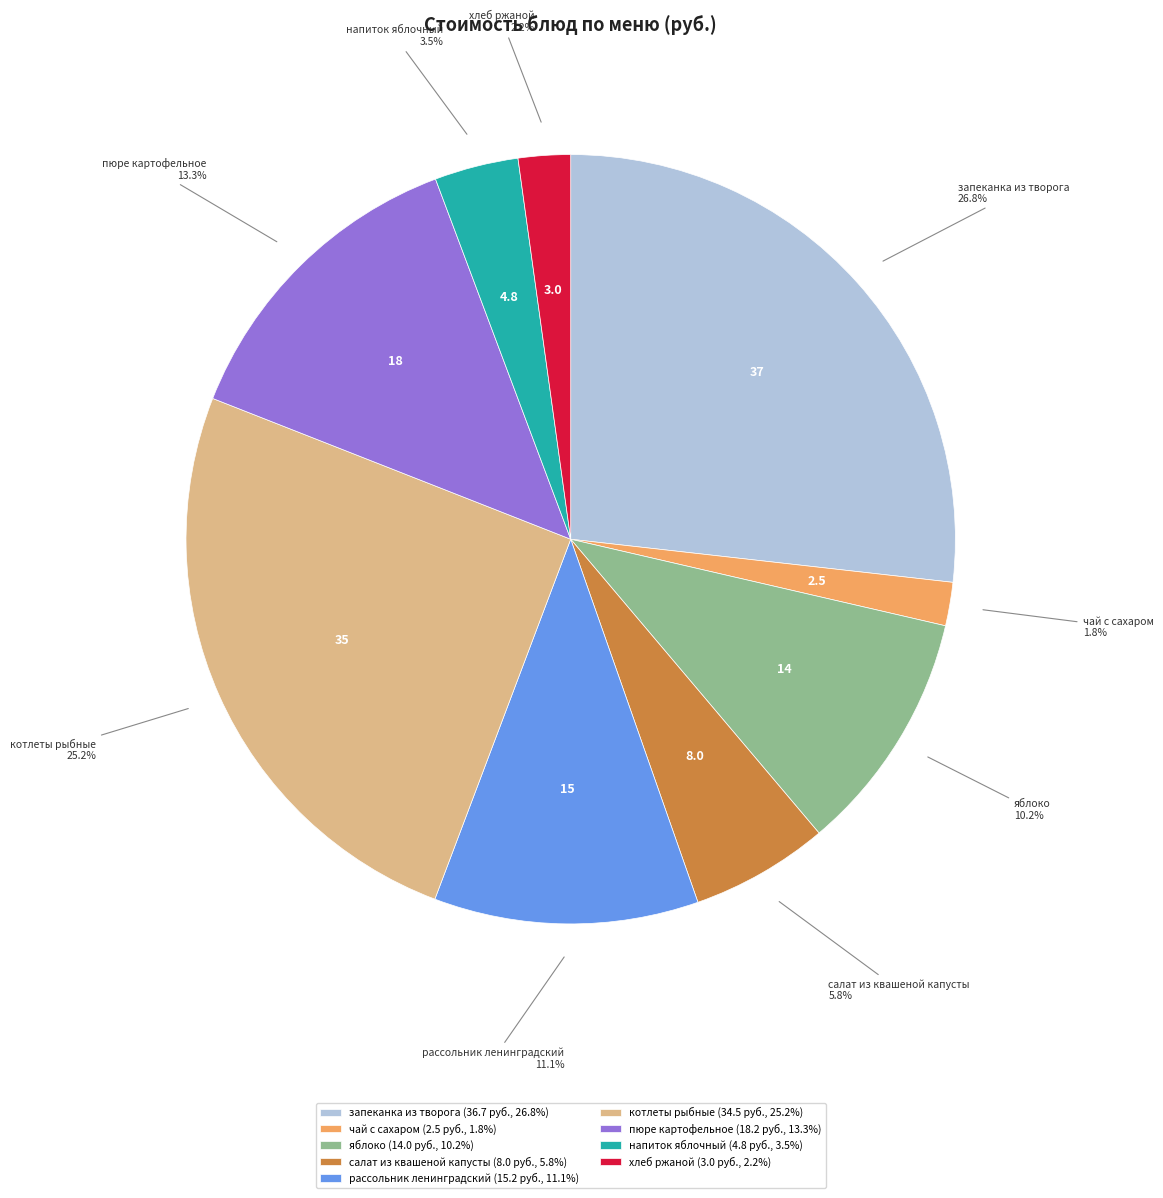

To the nearest percent, what portion does яблоко represent?

10%